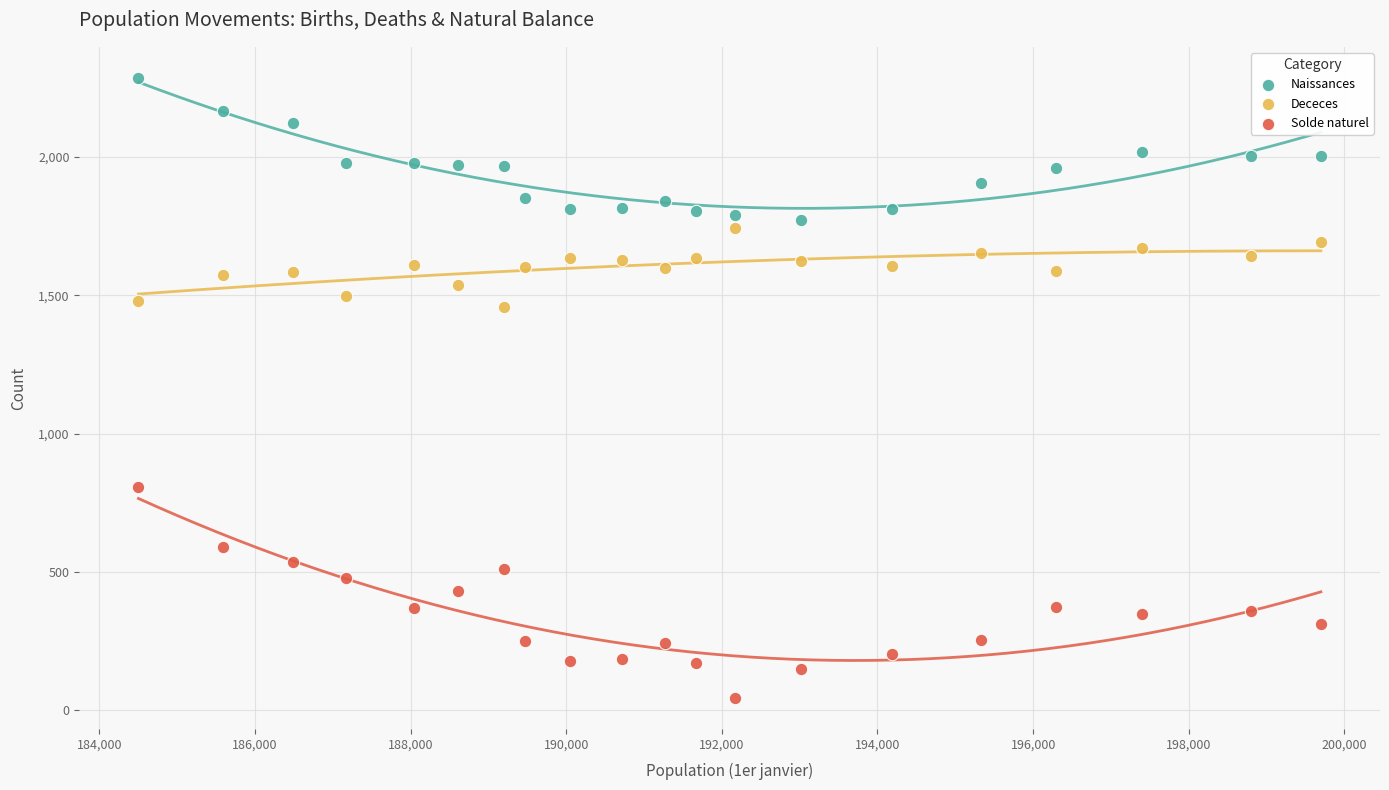

Which series has the largest Y range (max minus min)?

Solde naturel